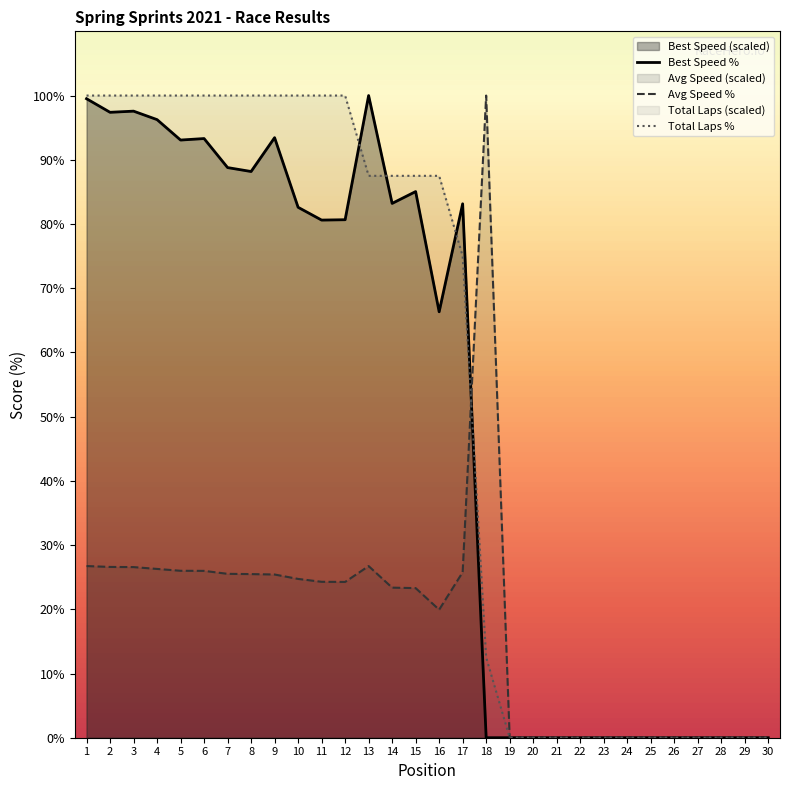

Where is the first local maximum for Average Speed?

13